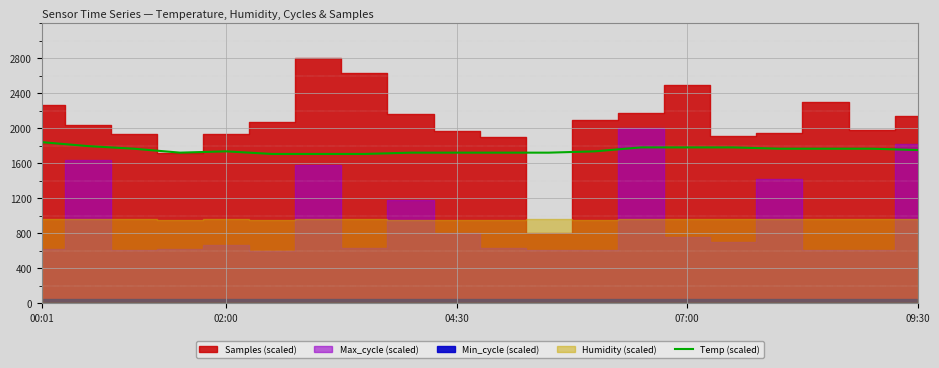

What is the highest value of the Temp (scaled) series?

1840